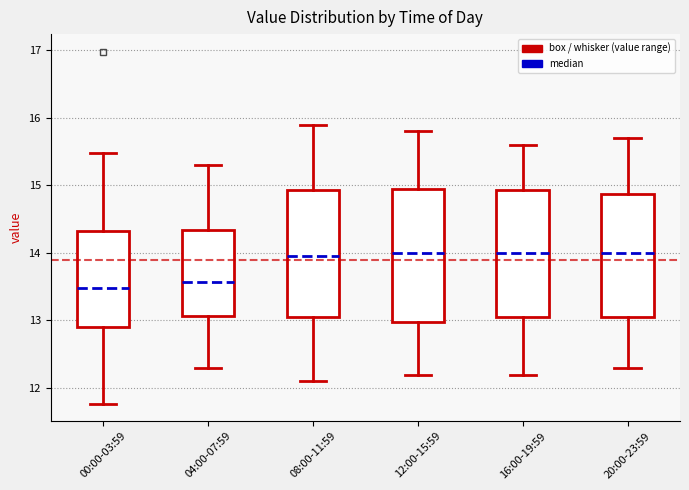

Reading left to right, read every box against the y-axis: the position of its median line, the range the box covers, and the ends of its whiskers. The values are not printed on the chart, so give them approximately, as read against the axis.

00:00-03:59: median 13.5, box 12.9 to 14.3, whiskers 11.8 to 15.5
04:00-07:59: median 13.6, box 13.1 to 14.3, whiskers 12.3 to 15.3
08:00-11:59: median 14.0, box 13.1 to 14.9, whiskers 12.1 to 15.9
12:00-15:59: median 14.0, box 13.0 to 15.0, whiskers 12.2 to 15.8
16:00-19:59: median 14.0, box 13.1 to 14.9, whiskers 12.2 to 15.6
20:00-23:59: median 14.0, box 13.1 to 14.9, whiskers 12.3 to 15.7